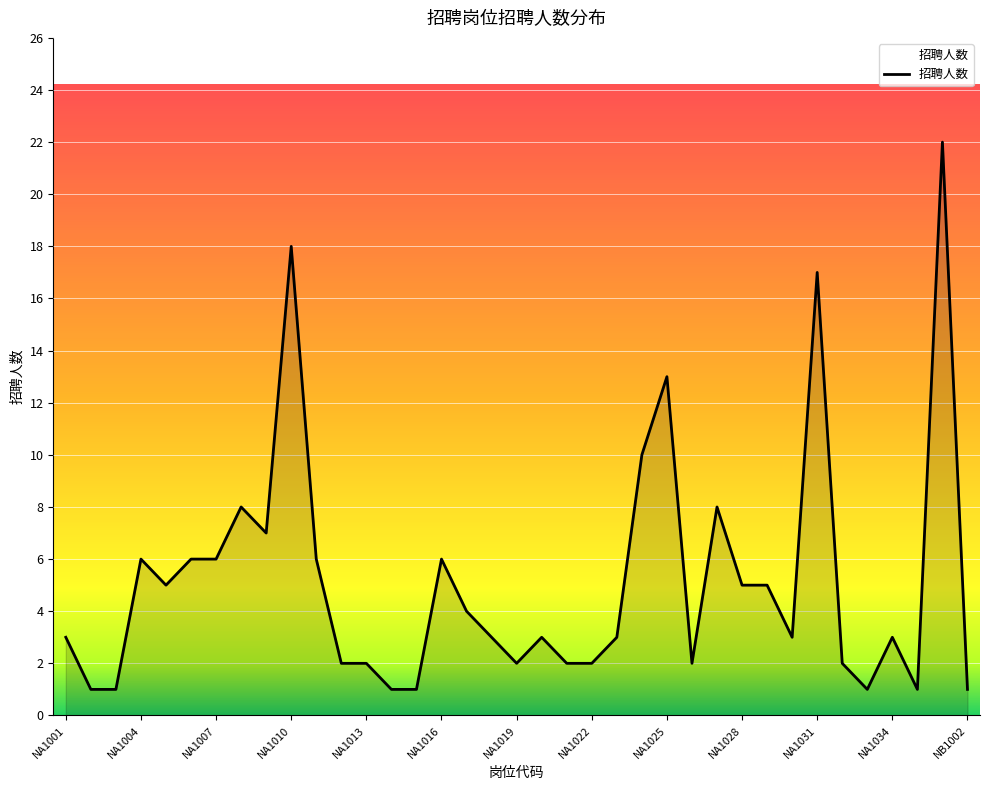

Reading left to right, transcribe all the data shown in this chart.

3	1	1	6	5	6	6	8	7	18	6	2	2	1	1	6	4	3	2	3	2	2	3	10	13	2	8	5	5	3	17	2	1	3	1	22	1